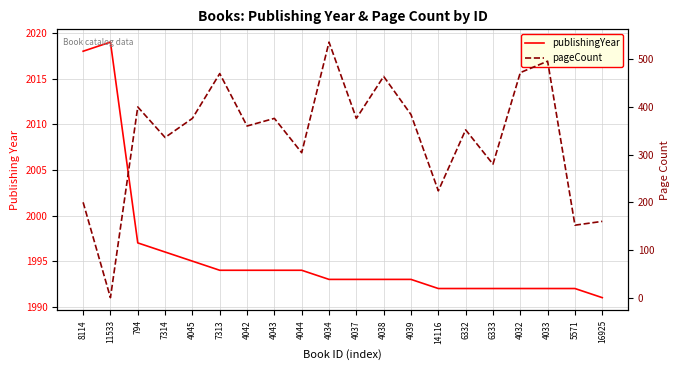

True or false: pageCount and publishingYear cross at least once.

False